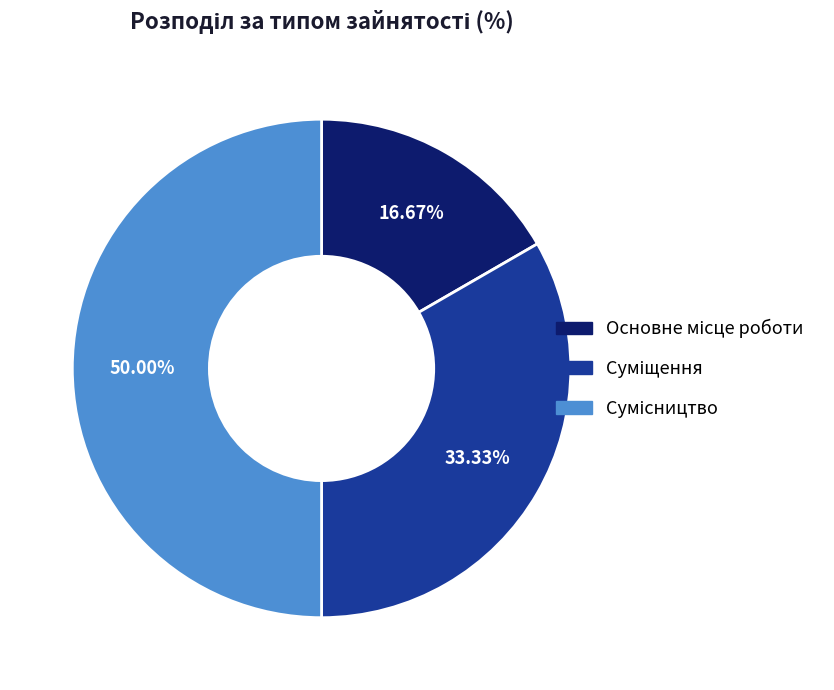

Is there a majority slice in this chart?

No